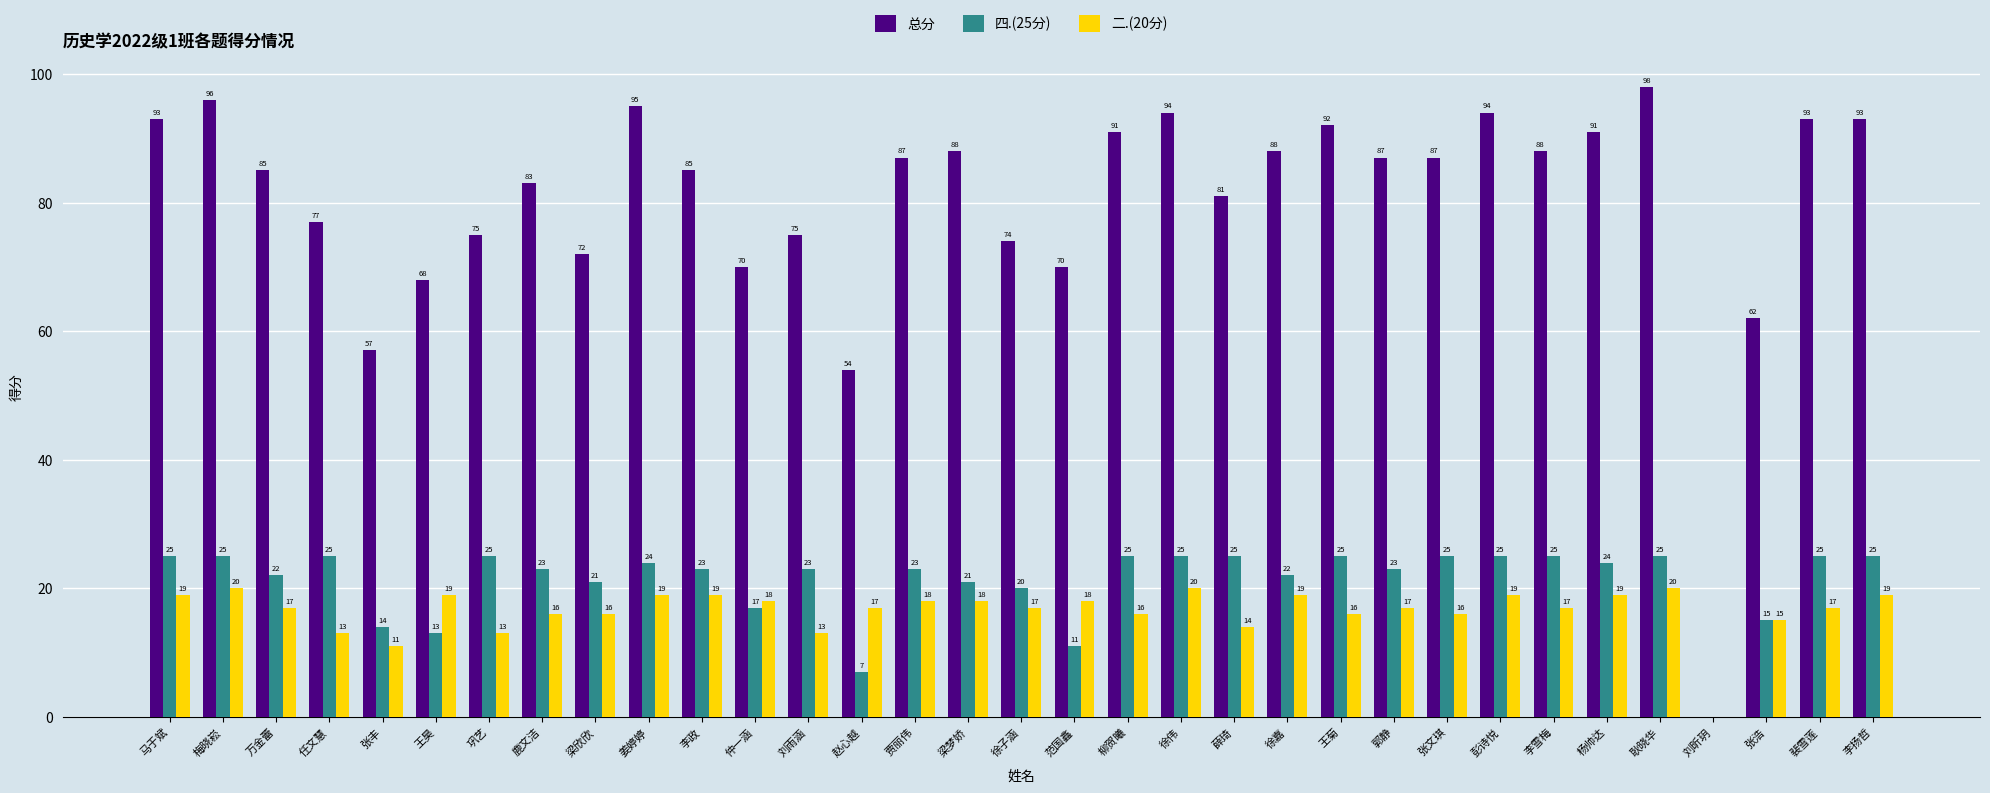

Are the bars horizontal?

No